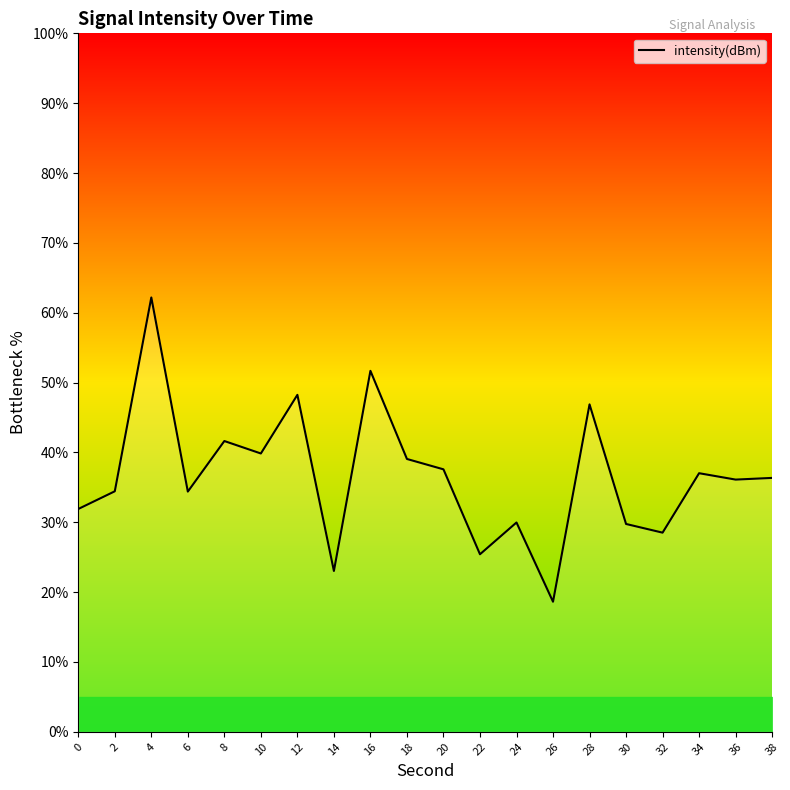

Is it true that the value at 10 is 39.8?

True